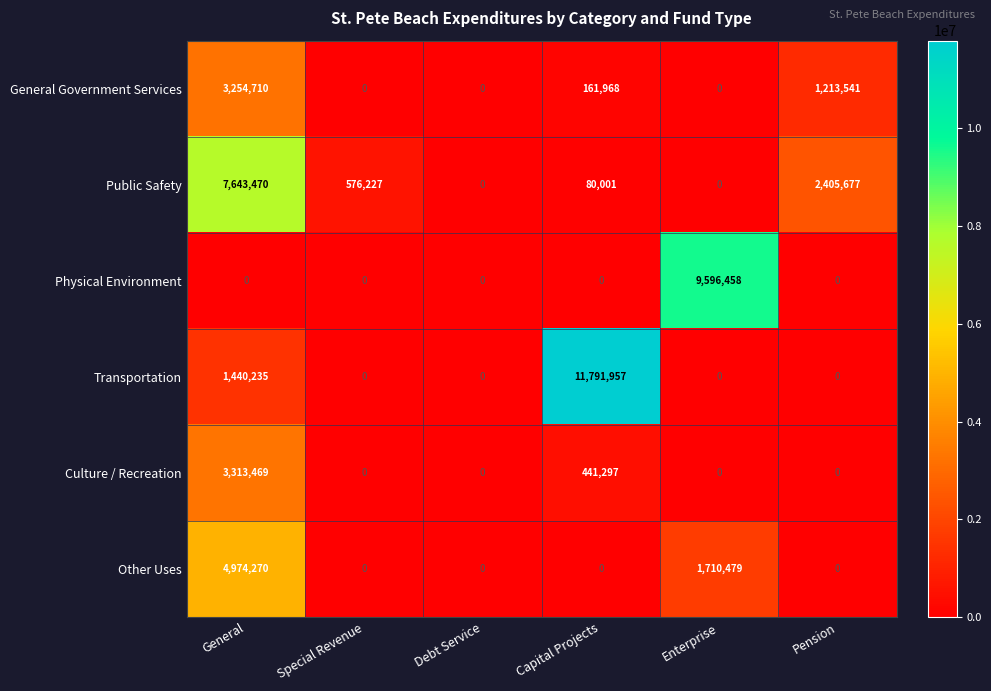

List the series in order of their peak value, lowest first.

General Government Services, Culture / Recreation, Other Uses, Public Safety, Physical Environment, Transportation